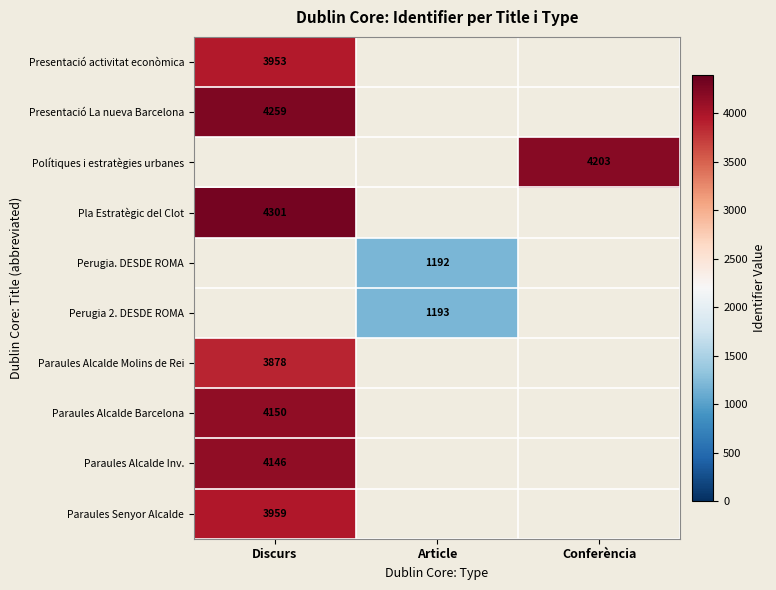

Is the value of Paraules Alcalde Molins de Rei at Discurs greater than the value of Perugia 2. DESDE ROMA at Article?

Yes